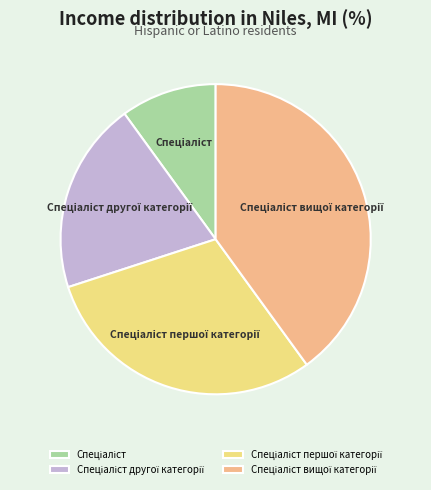

Is there a majority slice in this chart?

No